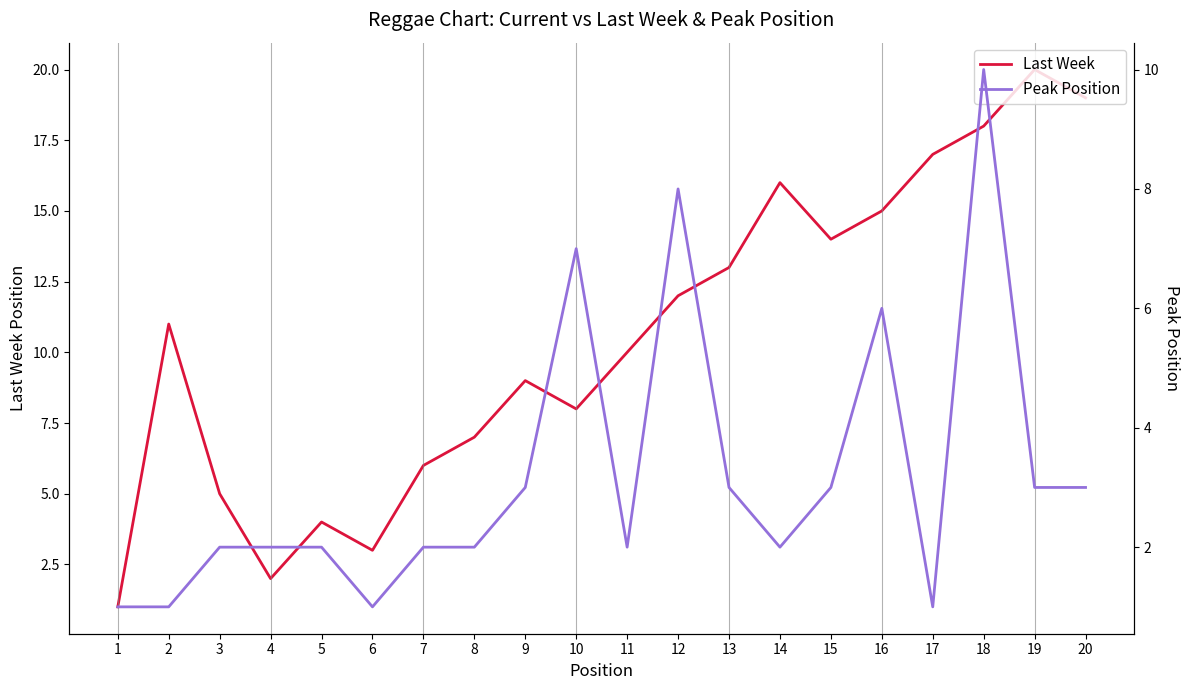

Reading right to left, what are all the values shown in this chart?

Last Week: 19	20	18	17	15	14	16	13	12	10	8	9	7	6	3	4	2	5	11	1
Peak Position: 3	3	10	1	6	3	2	3	8	2	7	3	2	2	1	2	2	2	1	1